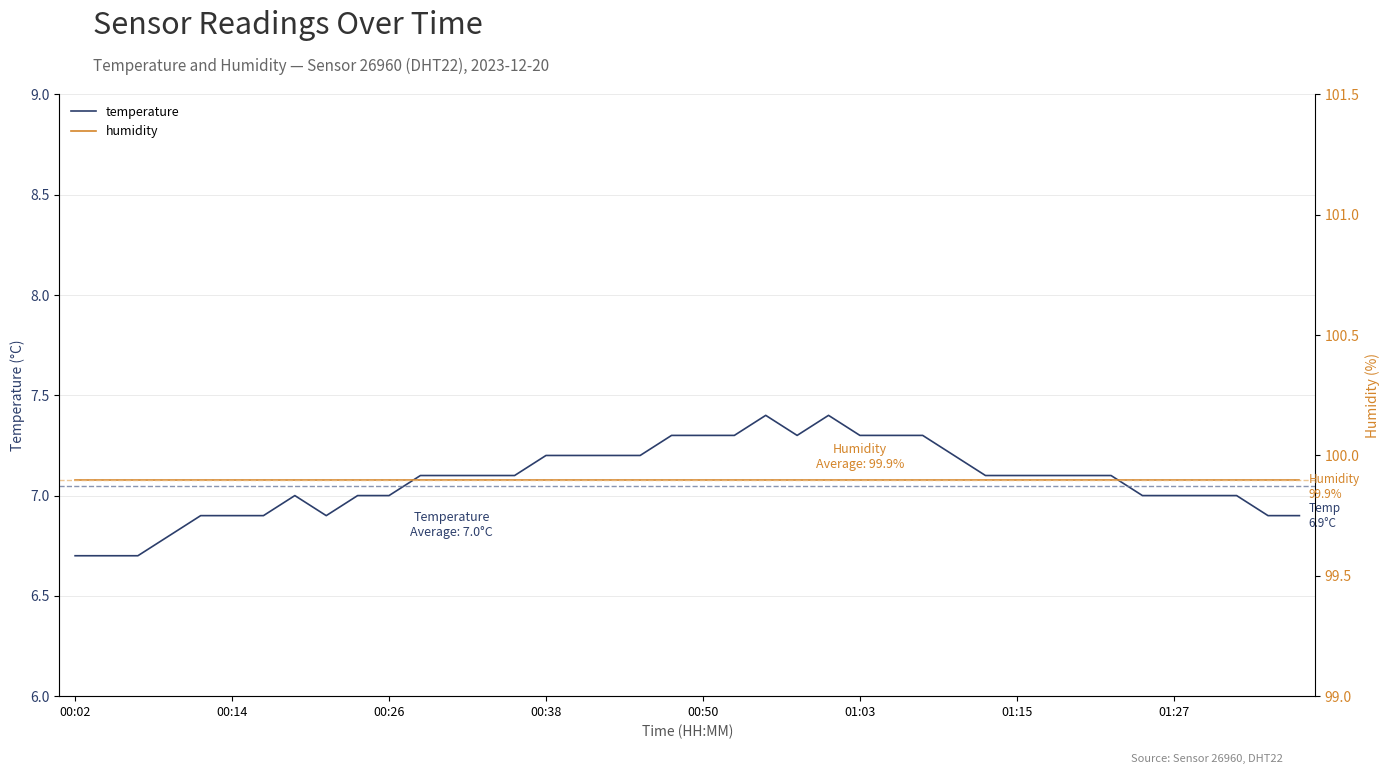

Does the chart display data point markers on the line(s)?

No